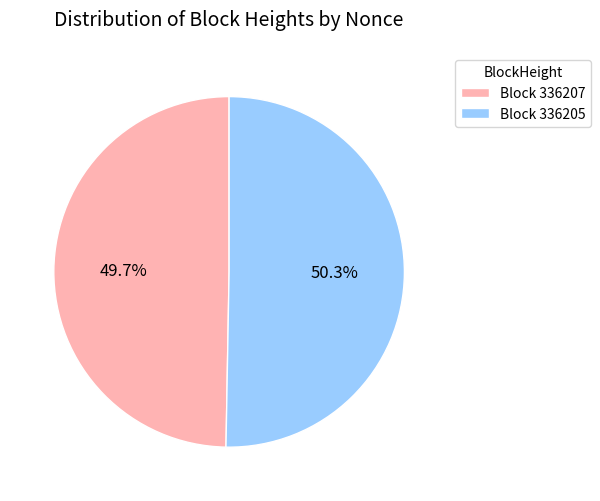

To the nearest percent, what is the average slice percentage?

50%